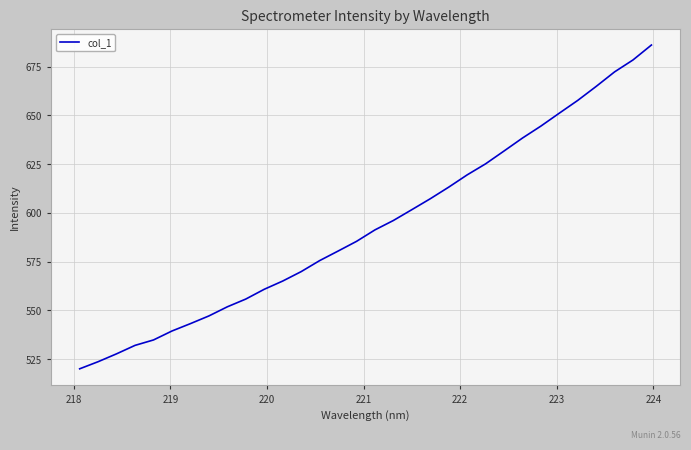

What is the maximum value shown in the chart?

686.2